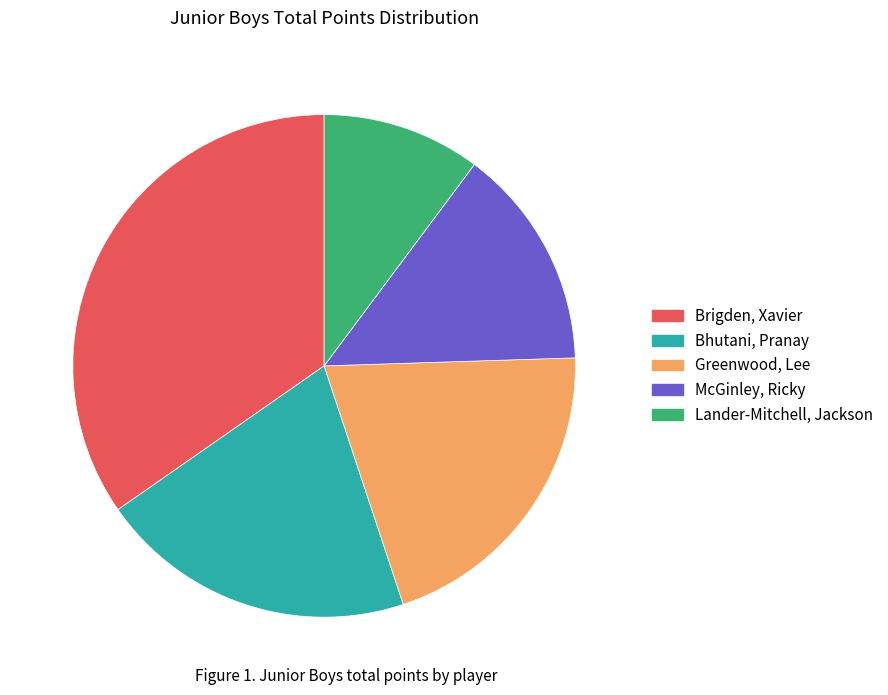

Is Greenwood, Lee the majority of the pie?

No